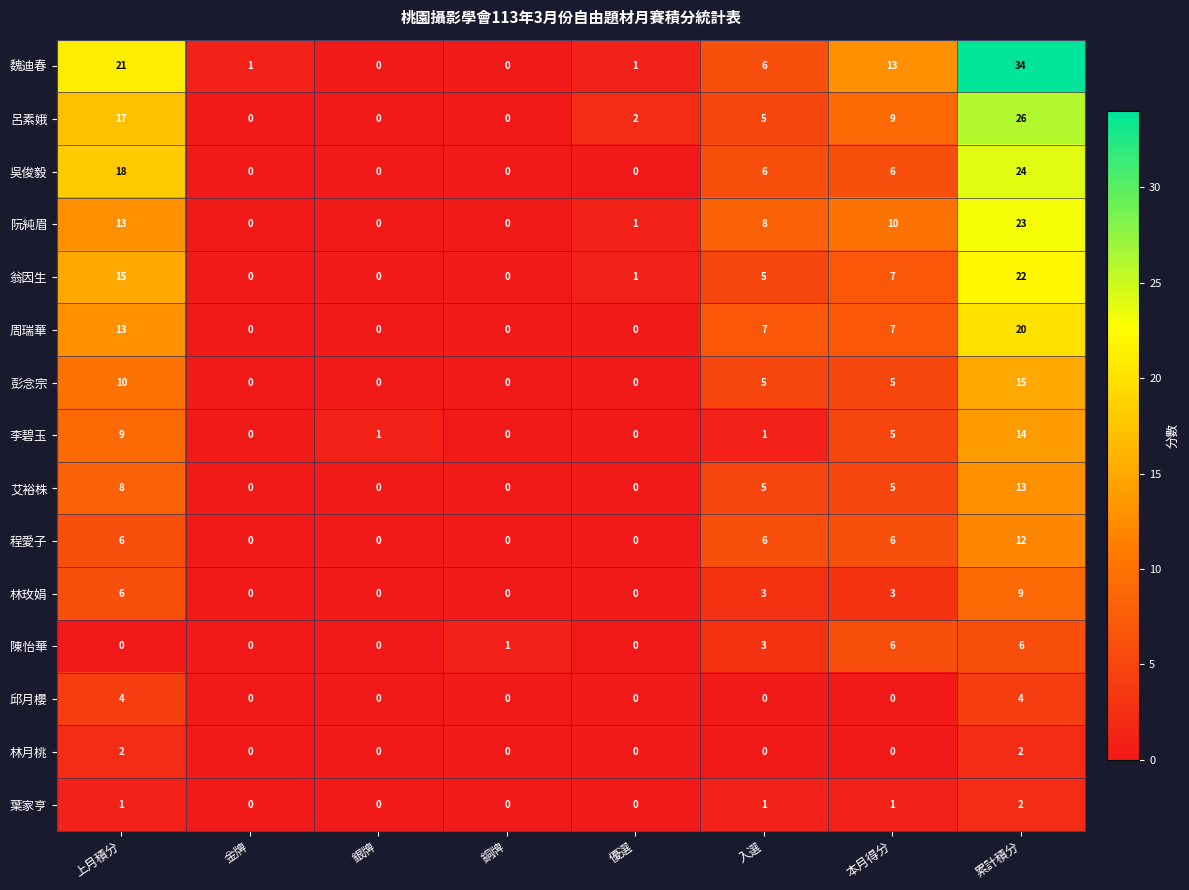

What is the difference between the second highest and second lowest values in the 周瑞華 series?

13